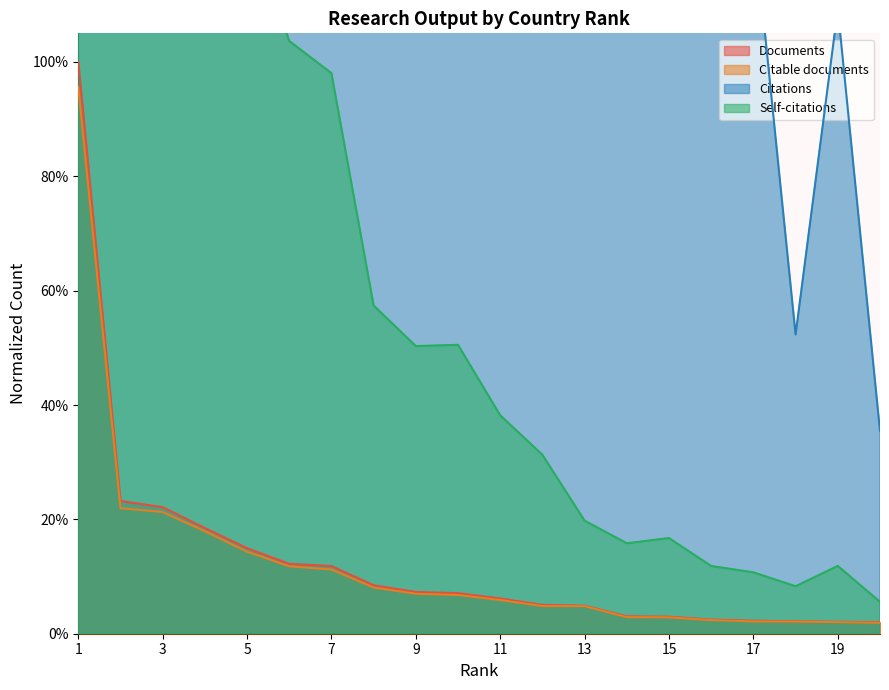

What are all the series names shown in the legend?

Documents, Citable documents, Citations, Self-citations